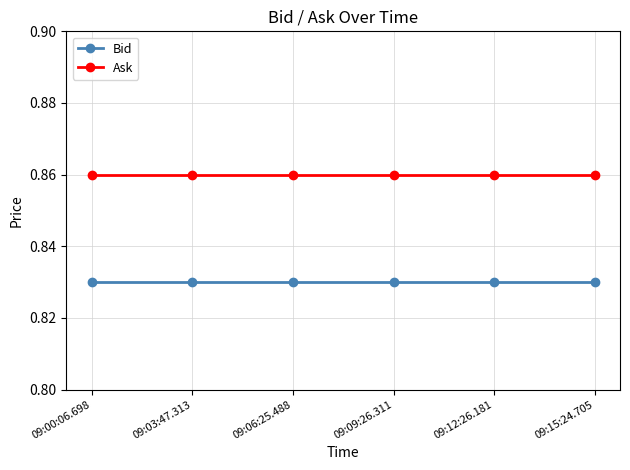

Is the value of Ask at 09:03:47.313 greater than the value of Bid at 09:06:25.488?

Yes